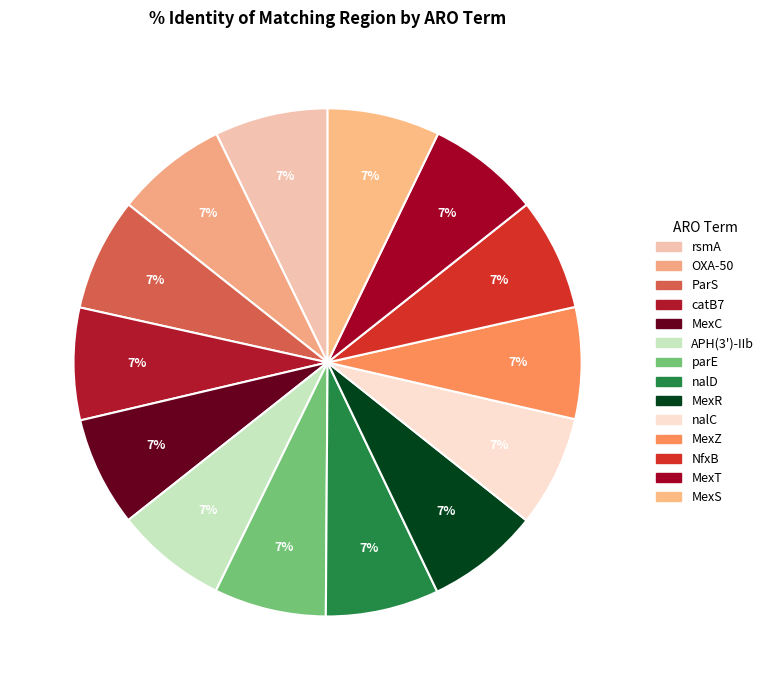

Is it true that MexT is 1% of the pie?

False